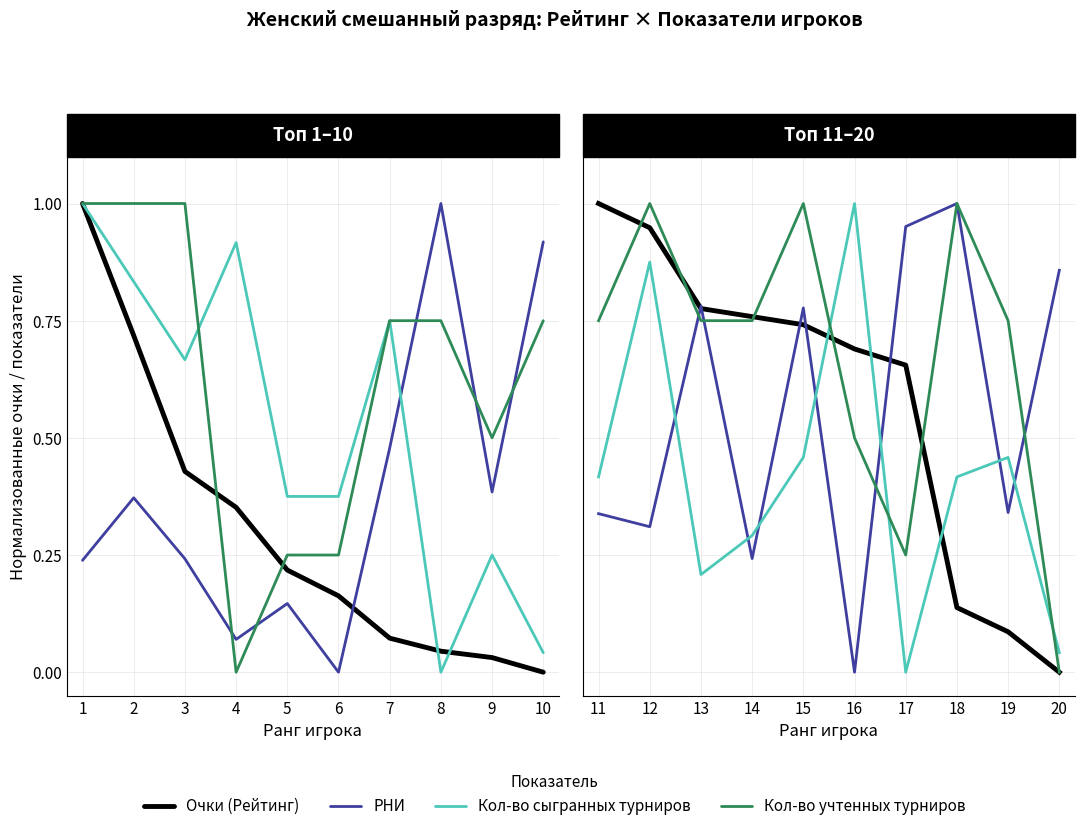

How many data points in Очки (Рейтинг) are above 0?

9